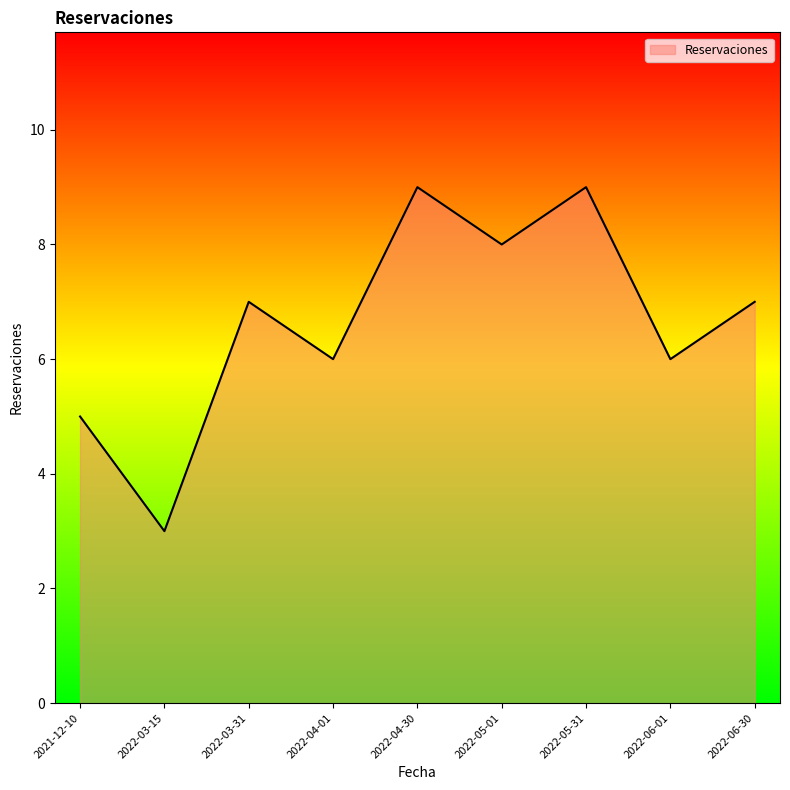

Where is the first local minimum?

2022-03-15